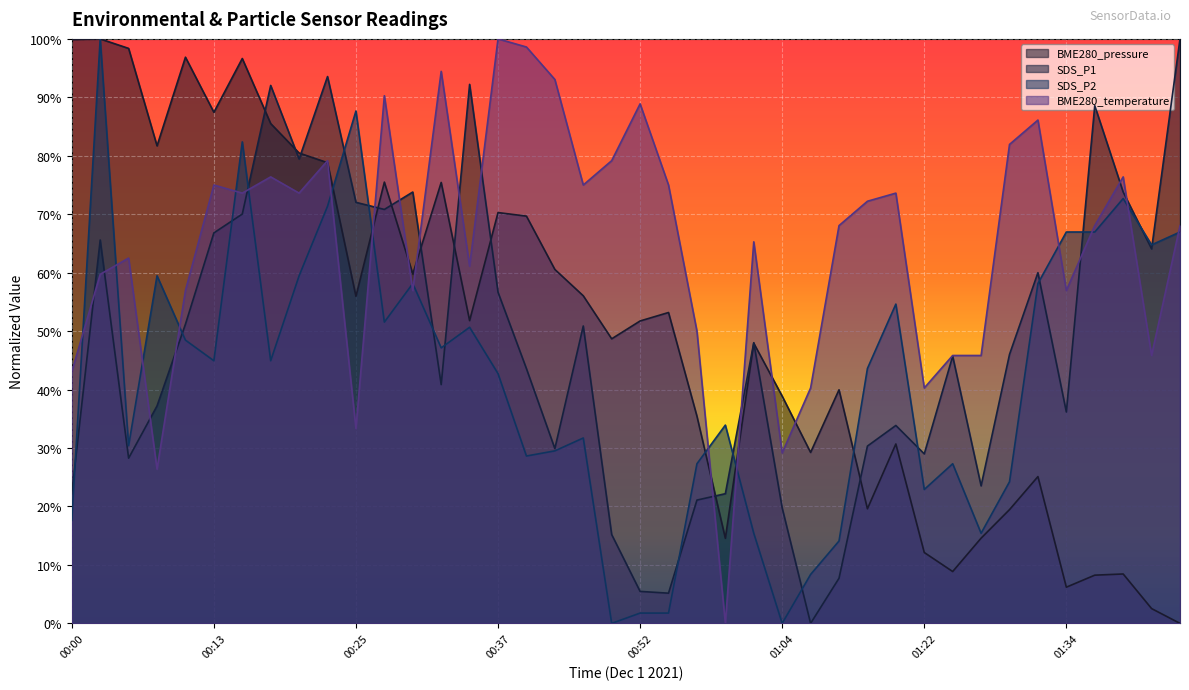

Is it true that BME280_pressure equals 1.0 at 00:00?

True